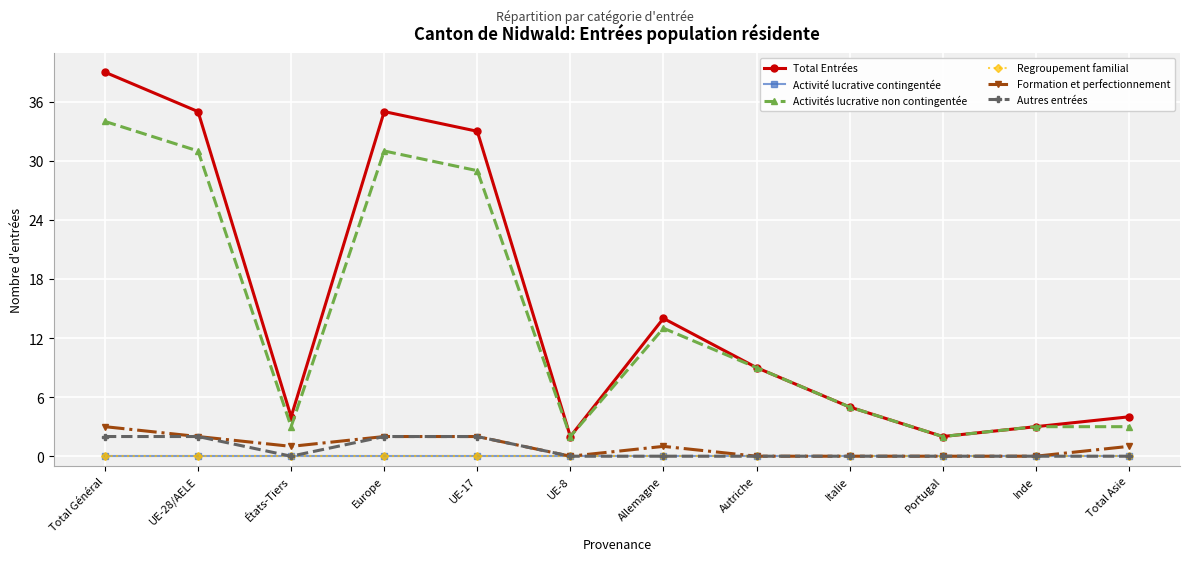

True or false: Regroupement familial and Autres entrées intersect in this chart.

False